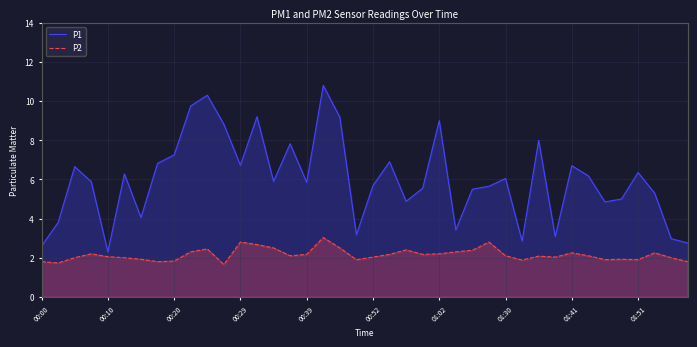

Which category has the lowest value in the P1 series?

00:10